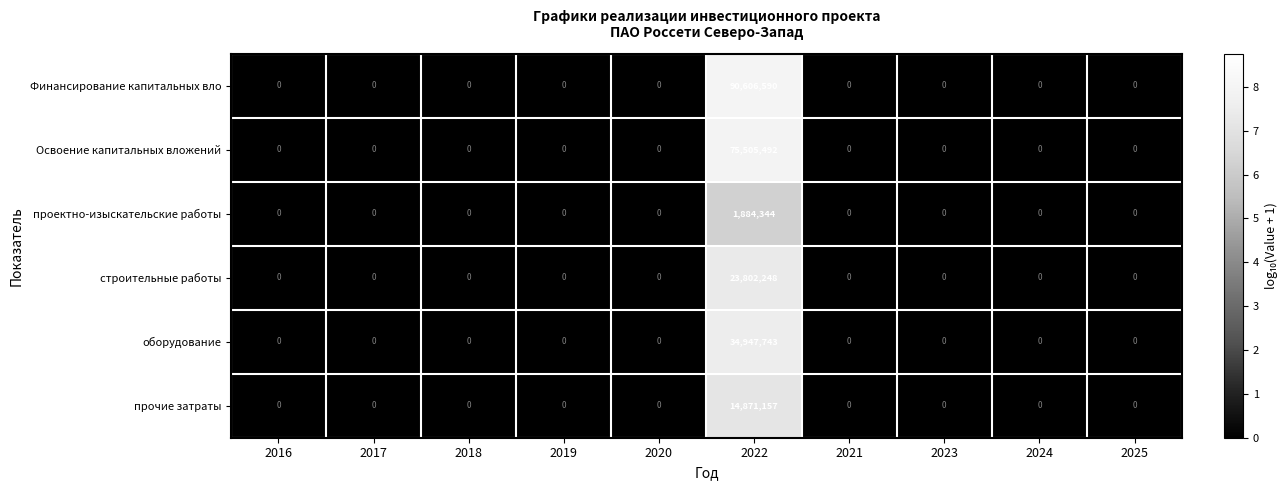

Which label corresponds to the largest value in the chart?

2022